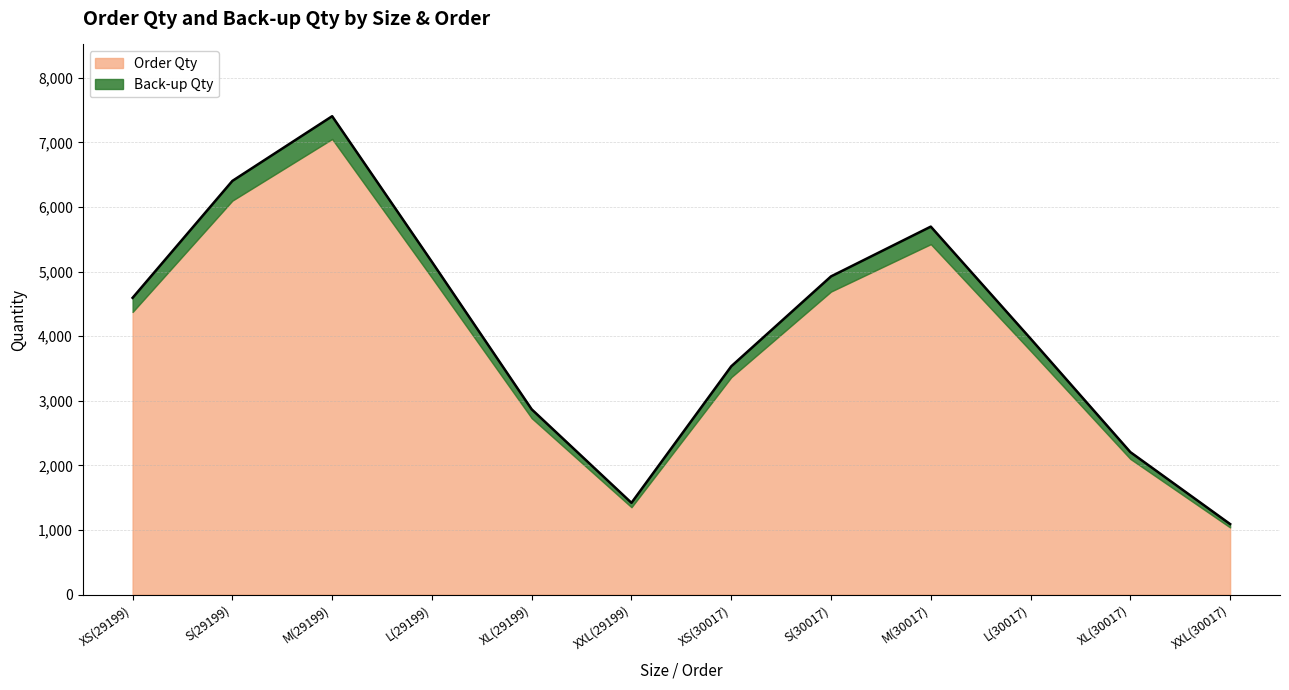

Reading left to right, what are all the values shown in this chart?

XS(29199)=4594.8	S(29199)=6405.0	M(29199)=7406.7	L(29199)=5151.3	XL(29199)=2868.6	XXL(29199)=1420.7	XS(30017)=3534.3	S(30017)=4926.6	M(30017)=5697.3	L(30017)=3962.7	XL(30017)=2206.1	XXL(30017)=1092.0